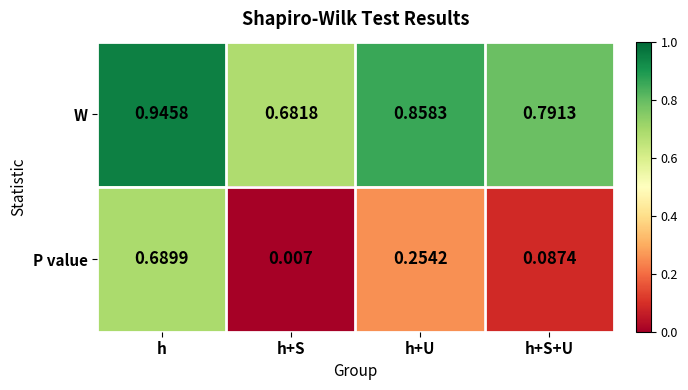

Which series has the widest spread of values?

P value